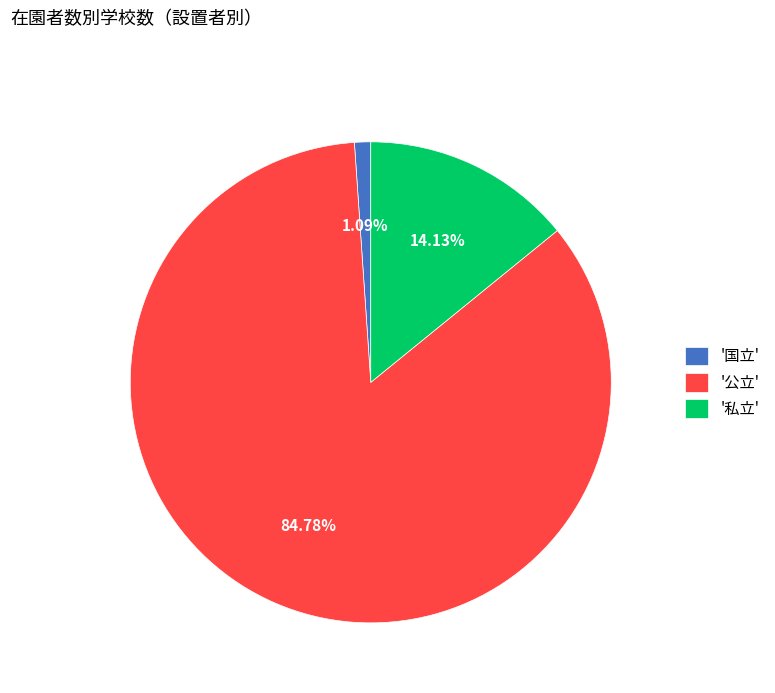

What is the ratio of the value at '公立' to the value at '私立'?

6.0